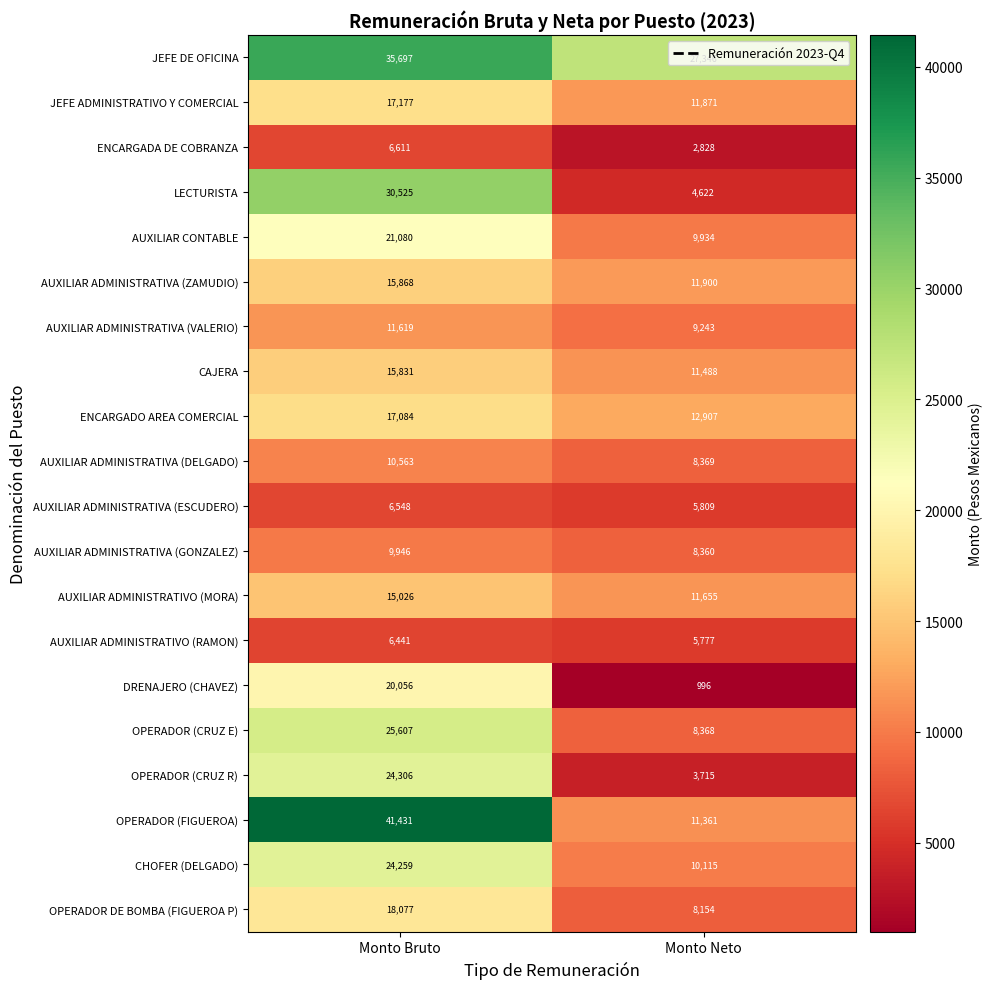

What is the spread (max minus min) of values at Monto Neto?

26350